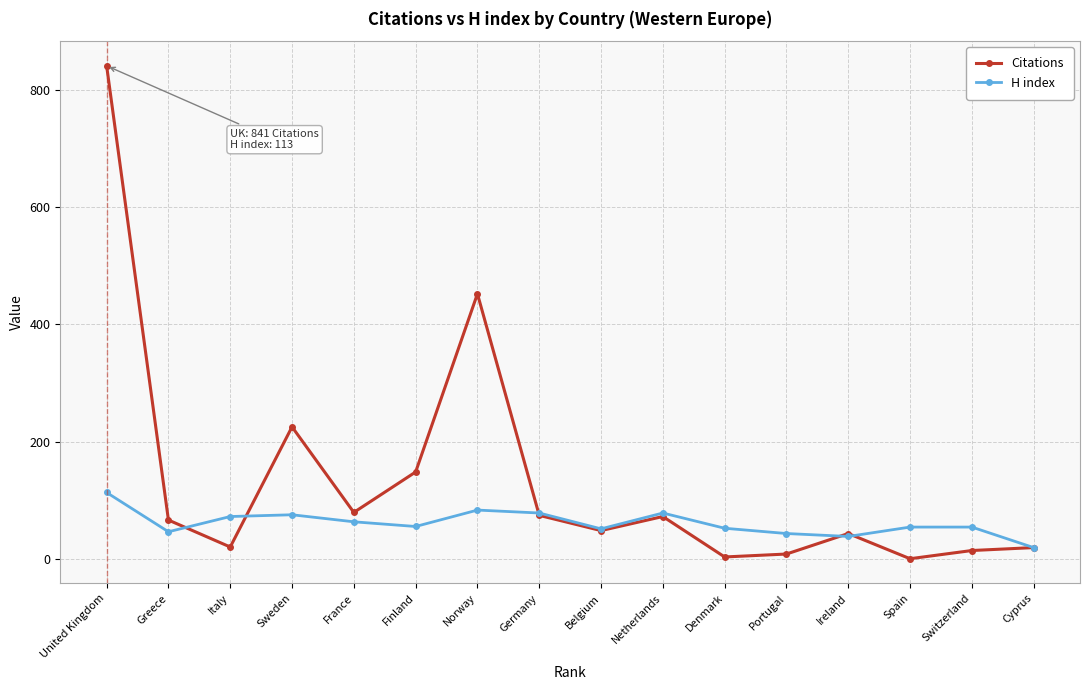

True or false: Citations and H index cross at least once.

True